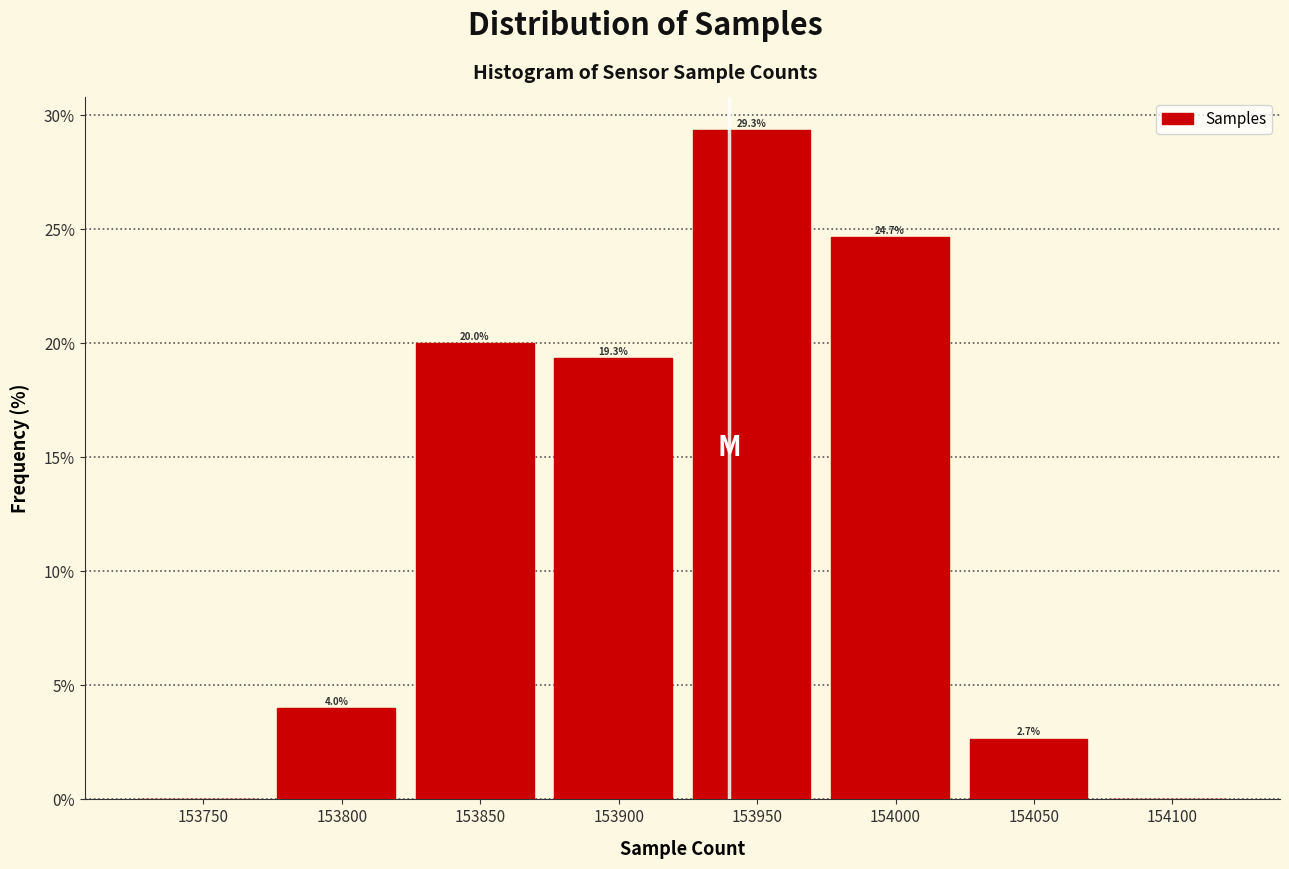

Which range on the x-axis has the tallest bar?

153923 to 153973